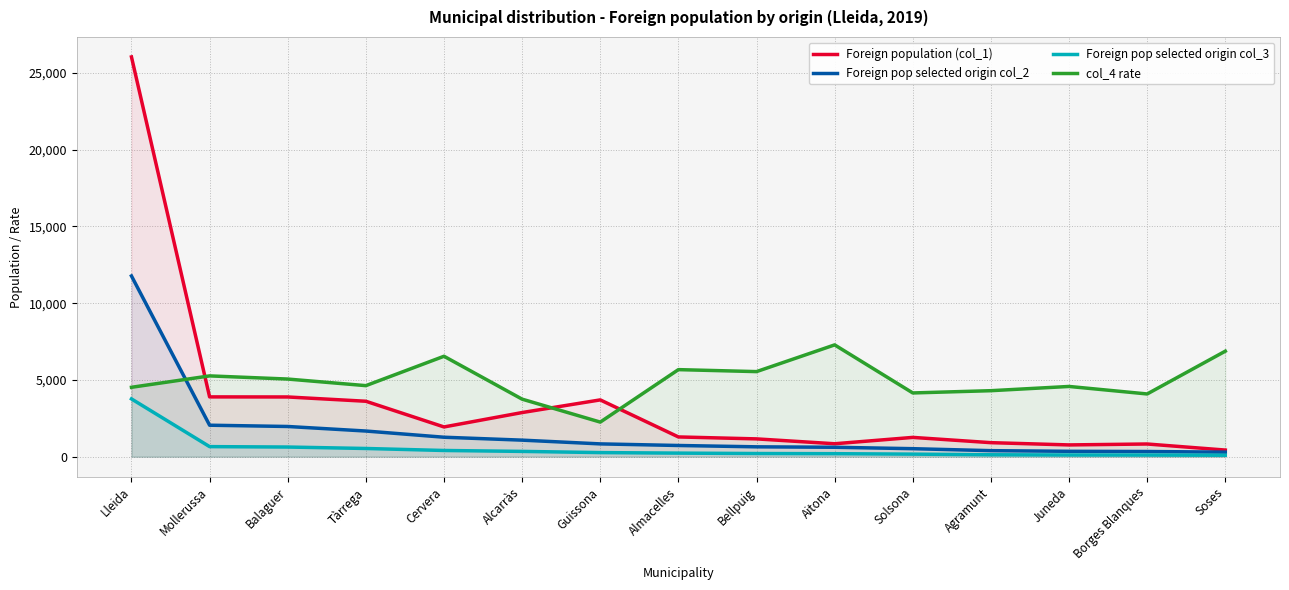

What is the average value of the Foreign population (col_1) series?

3563